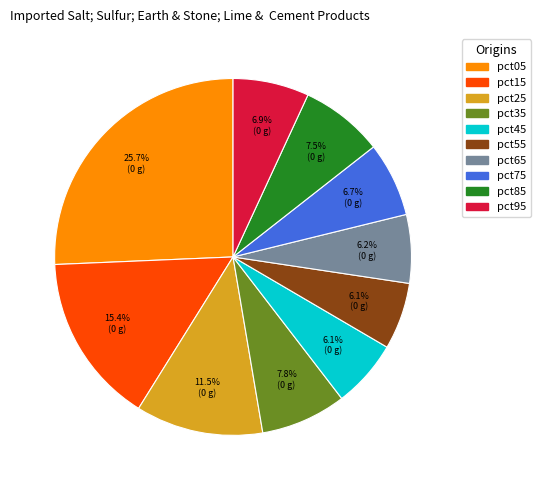

Combined, what portion of the pie is pct15 and pct95?

22.3%